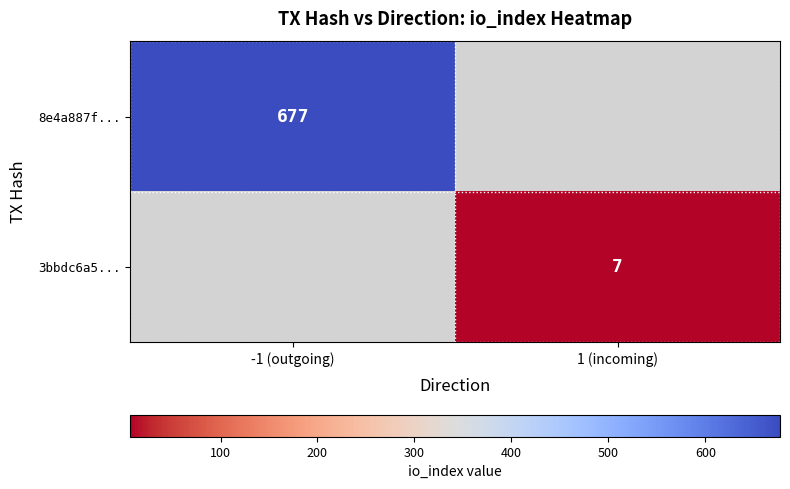

At which category does the chart reach its peak across all series?

-1 (outgoing)